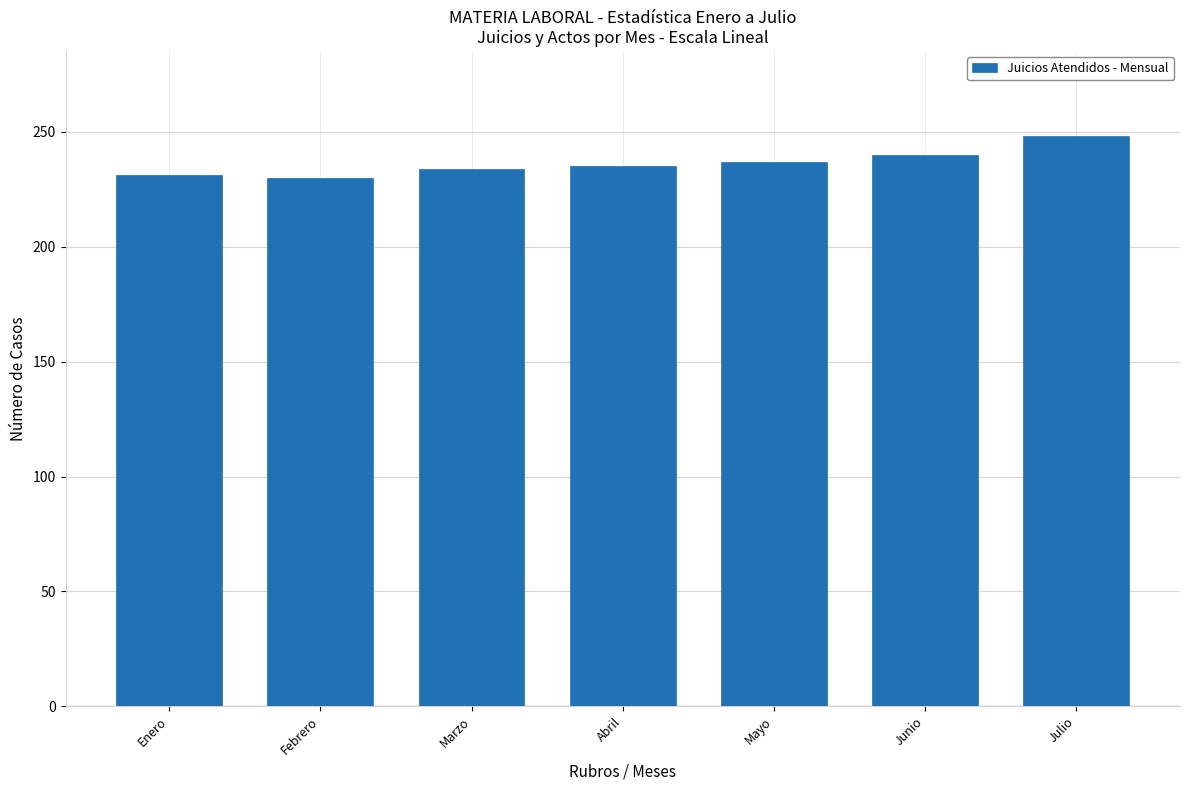

What position from the left is Febrero?

2